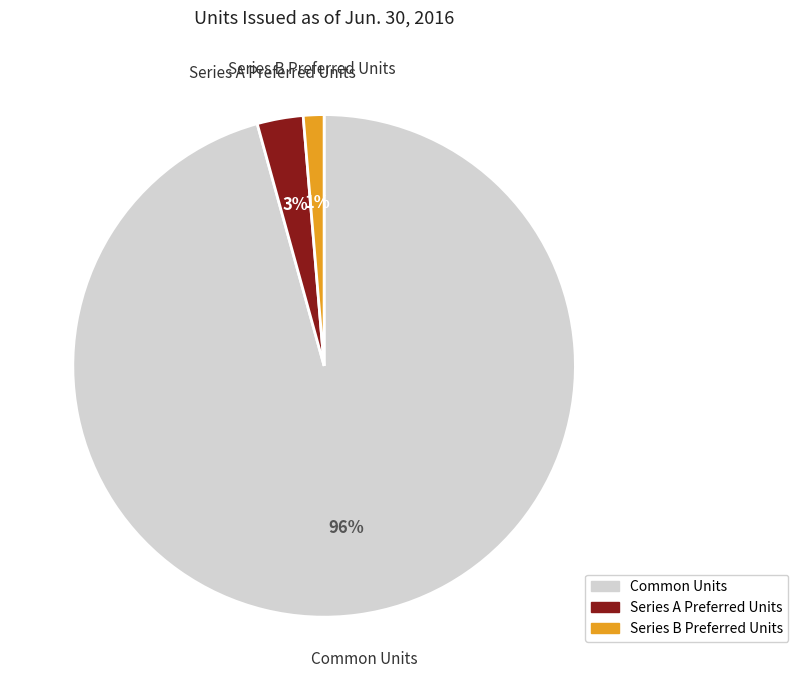

To the nearest percent, what is the combined percentage of Series B Preferred Units and Common Units?

97%